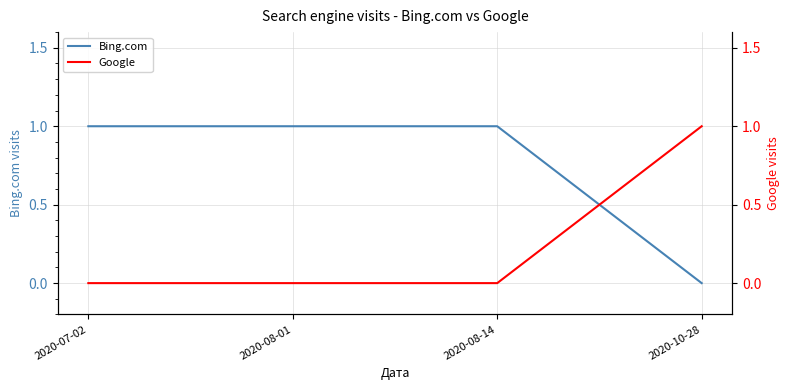

What is the sum of all Google values?

1